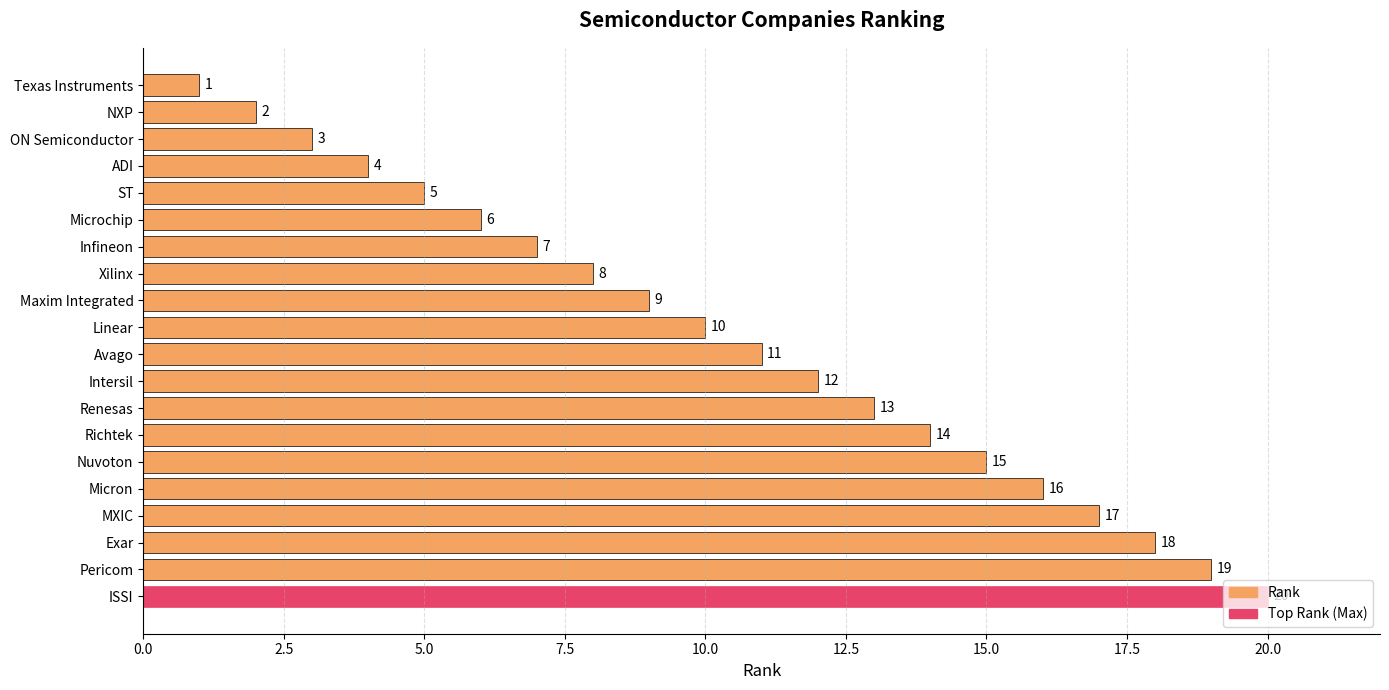

What is the change in value from ST to Maxim Integrated?

+4